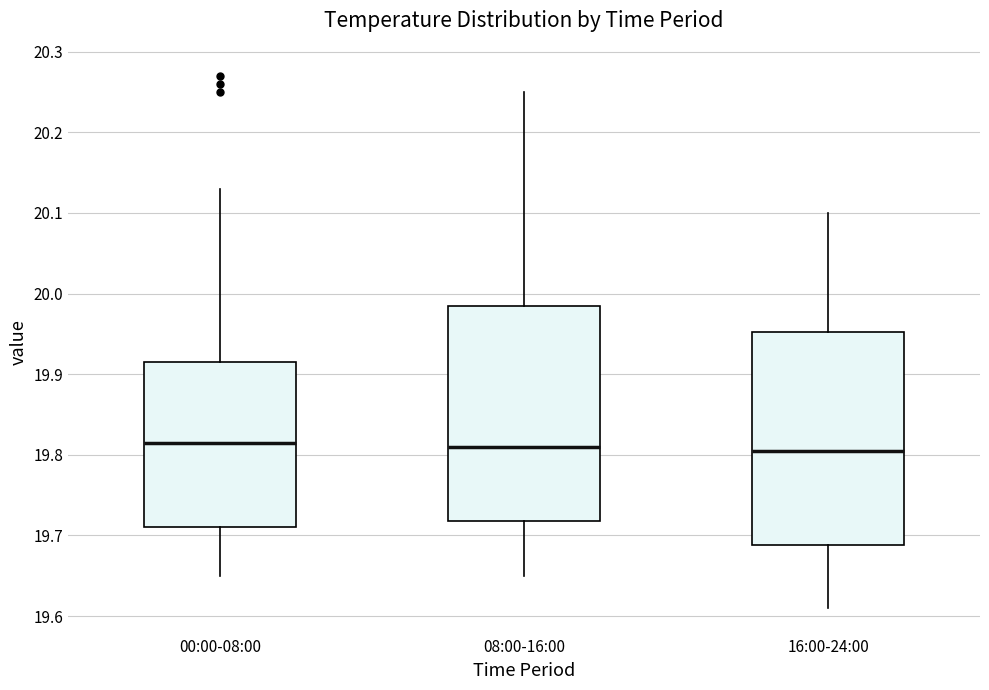

Where does the lower whisker of the box for 00:00-08:00 end on the y-axis? The values are not printed on the chart, so give them approximately, as read against the axis.

19.65